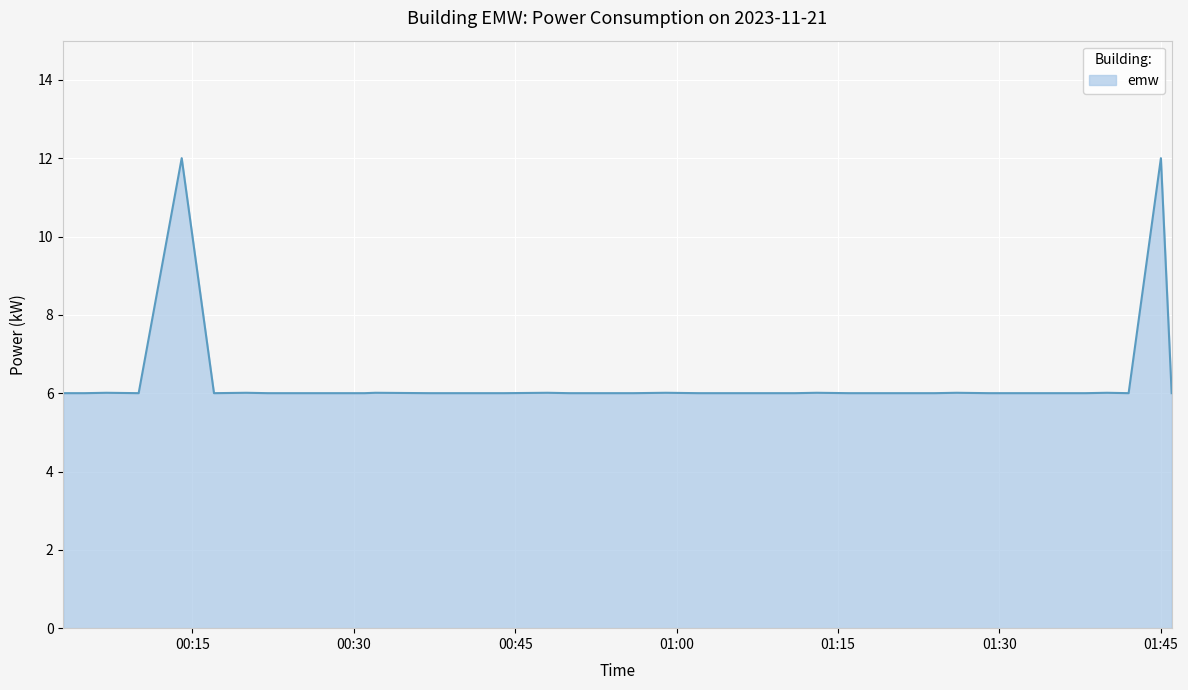

What is the minimum value shown in the chart?

6.0